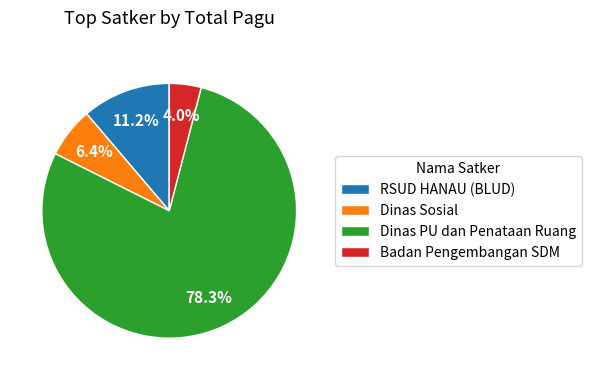

Which has a higher value, Badan Pengembangan SDM or Dinas PU dan Penataan Ruang?

Dinas PU dan Penataan Ruang